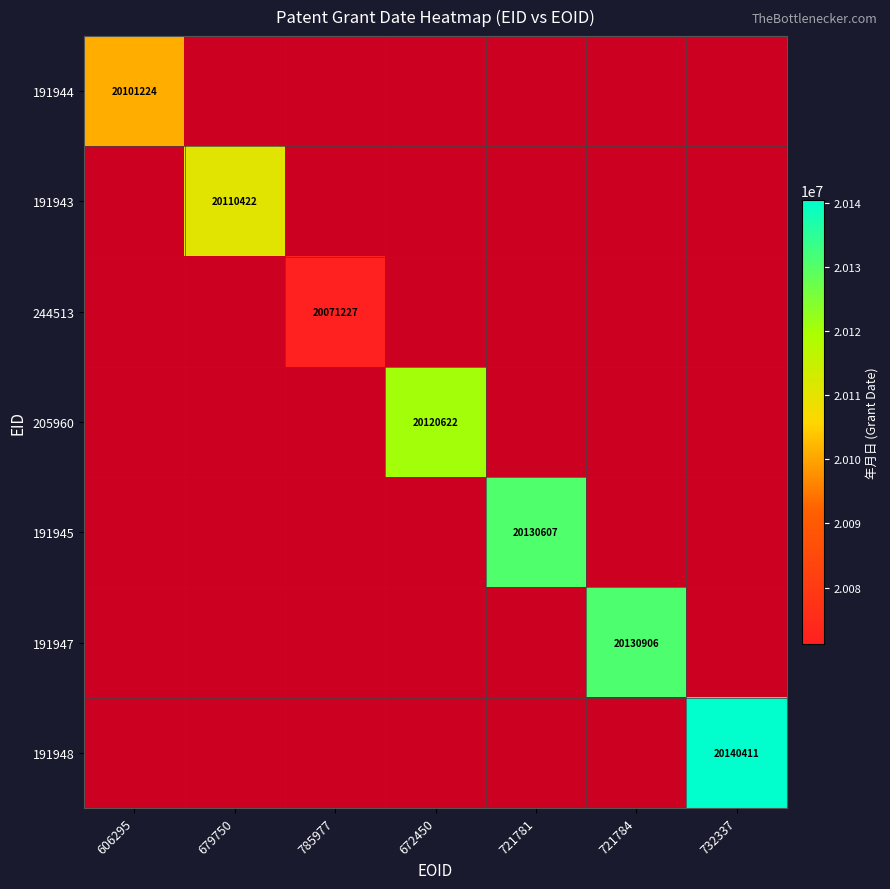

Count the number of data series in this chart.

7